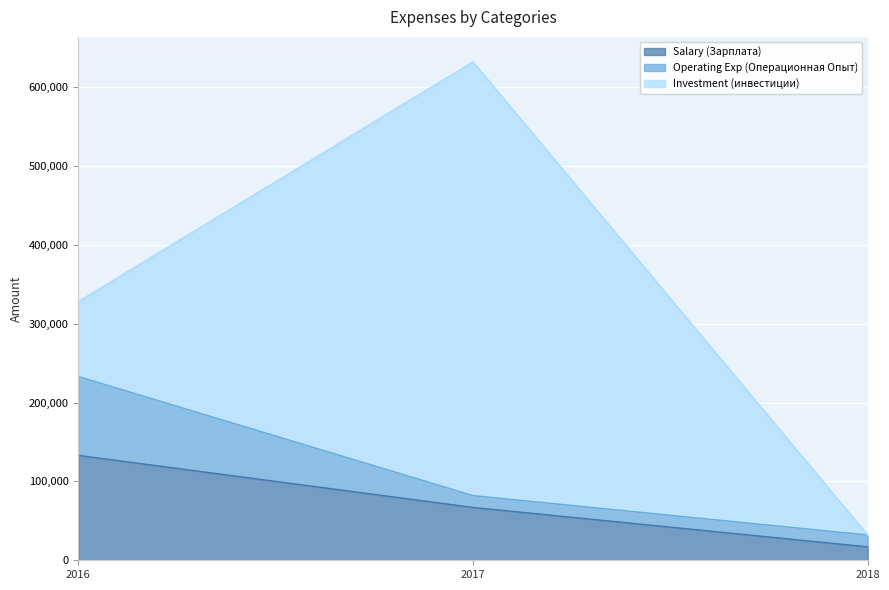

What is the total value across all series at 2017?

632000